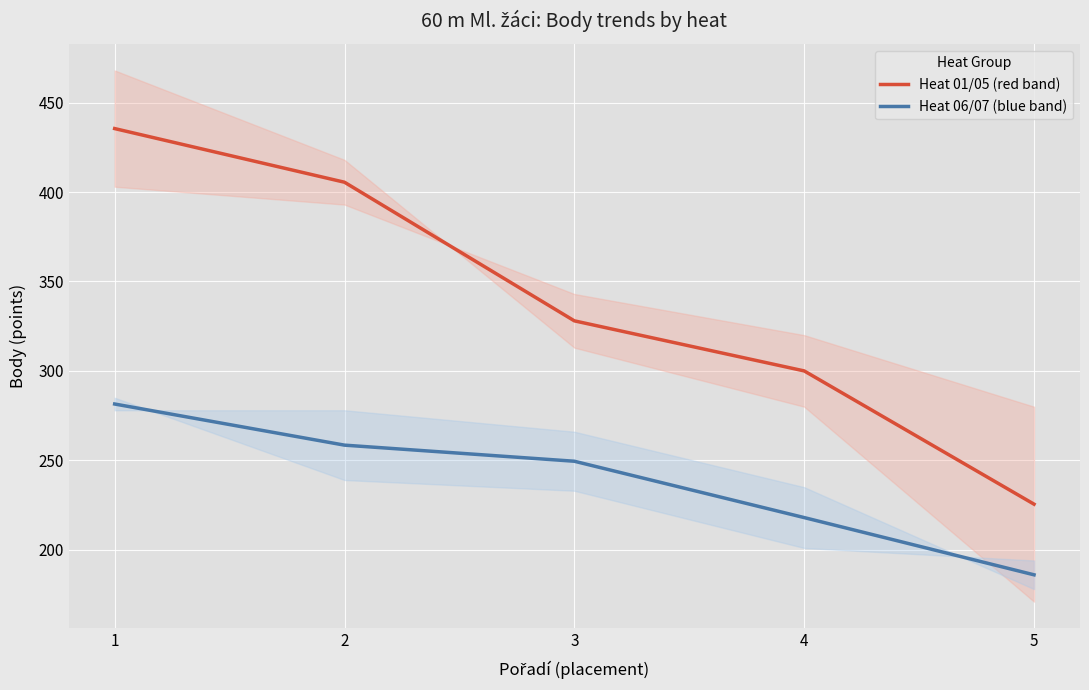

True or false: Heat 01/05 (red band) and Heat 06/07 (blue band) intersect in this chart.

False